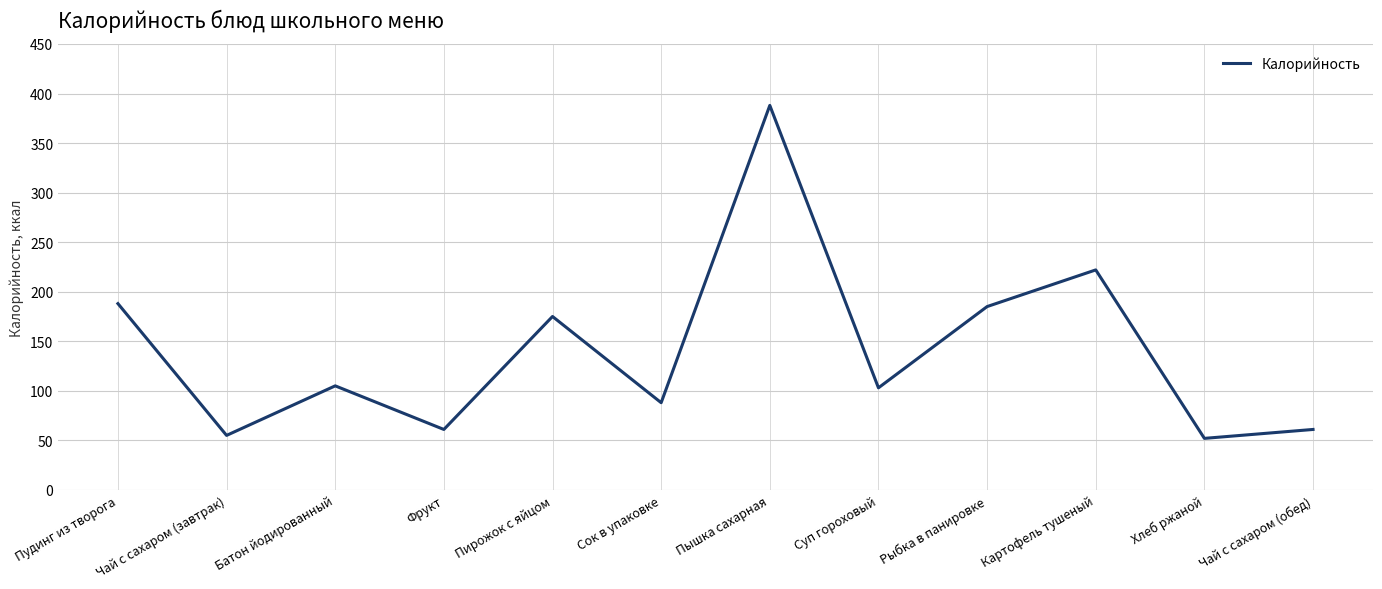

What position from the right is Хлеб ржаной?

2